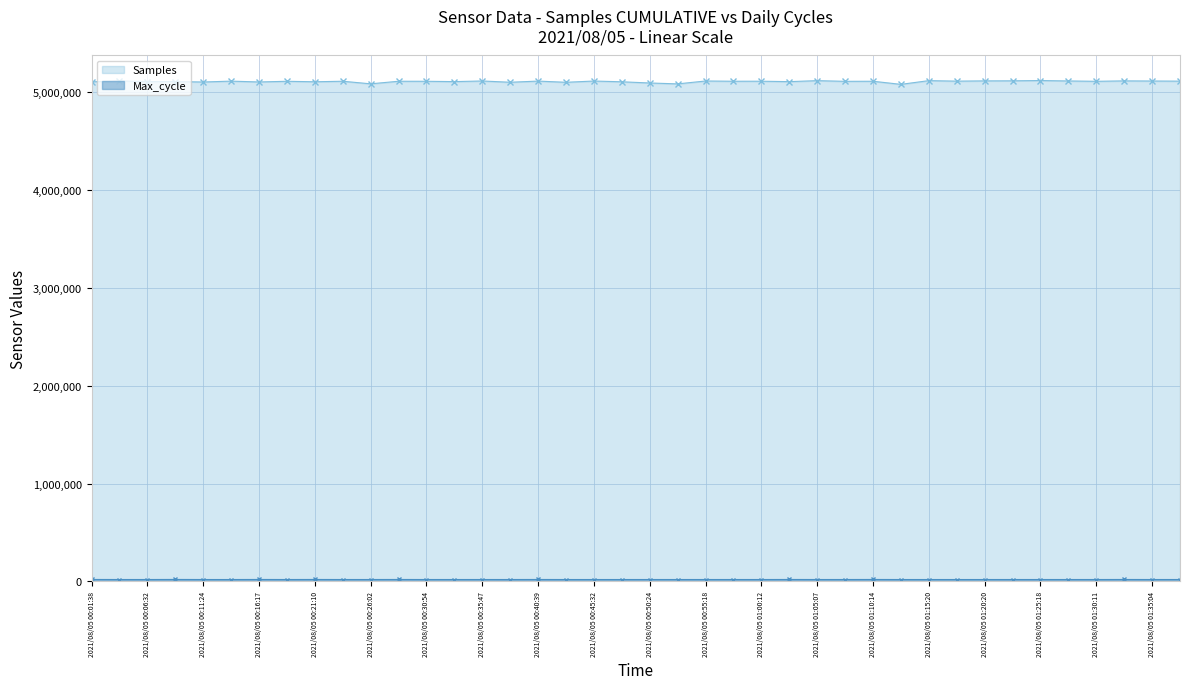

Which series has the largest total across all categories?

Samples